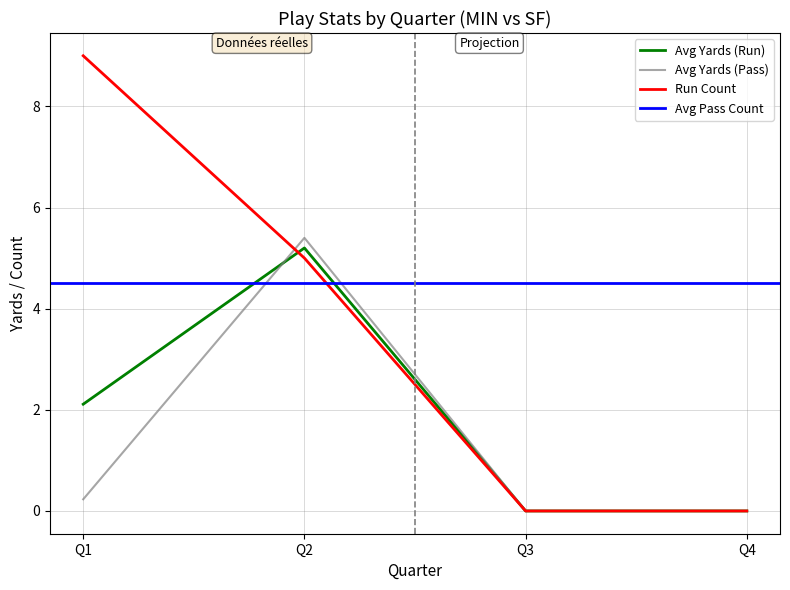

Where is Avg Yards (Pass) nearest to the value 2?

Q1